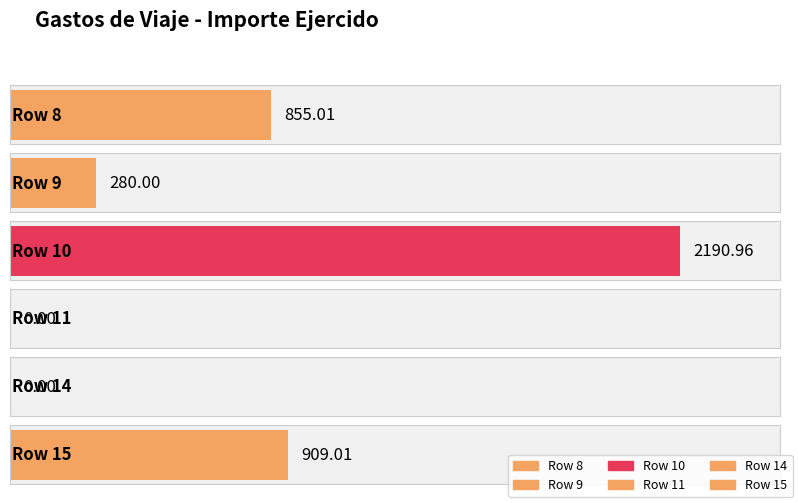

What is the change in value from Row 10 to Row 15?

-1282.0